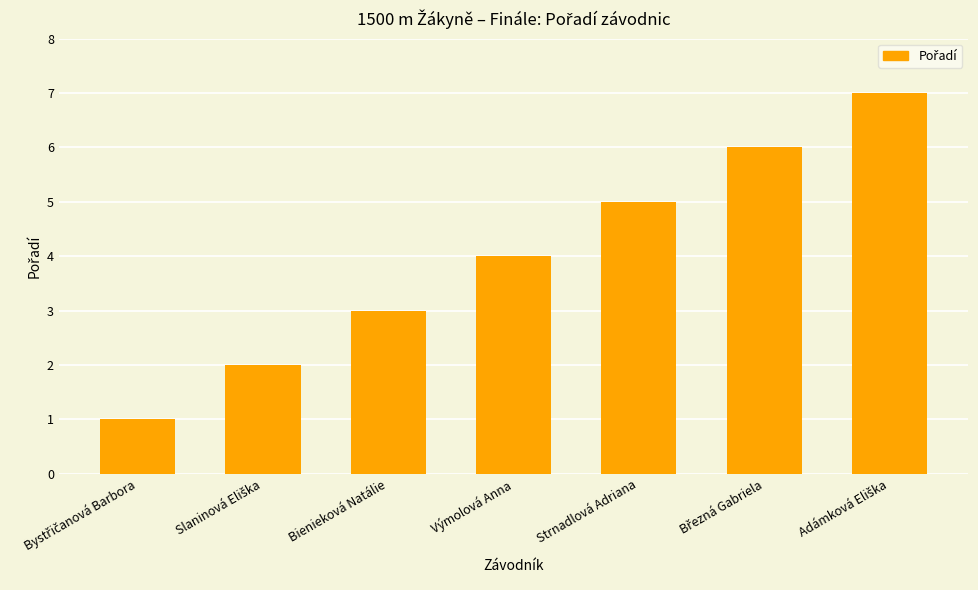

What is the maximum value shown in the chart?

7